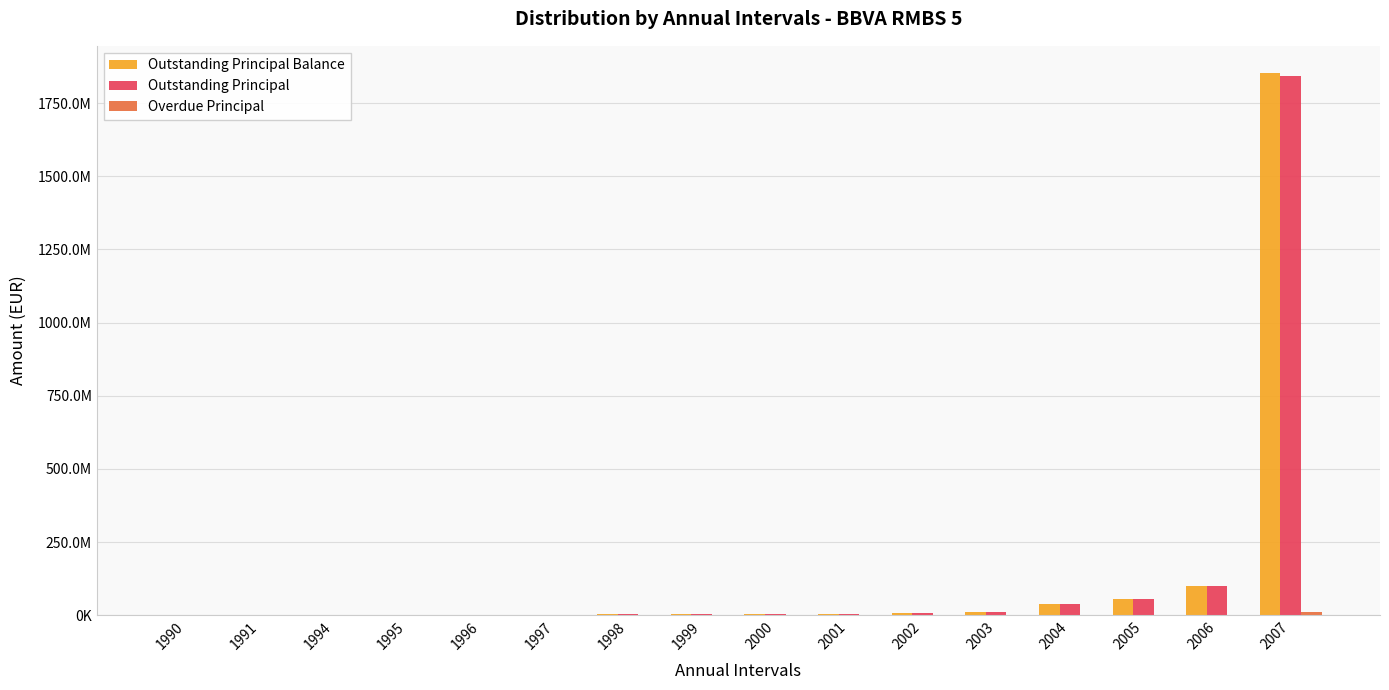

What is the sum of all Outstanding Principal Balance values?

2085457532.7